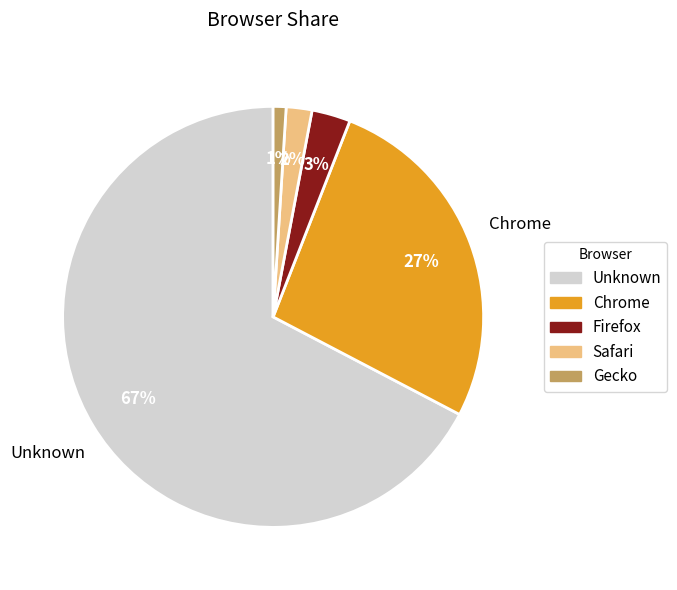

Which category accounts for the majority?

Unknown